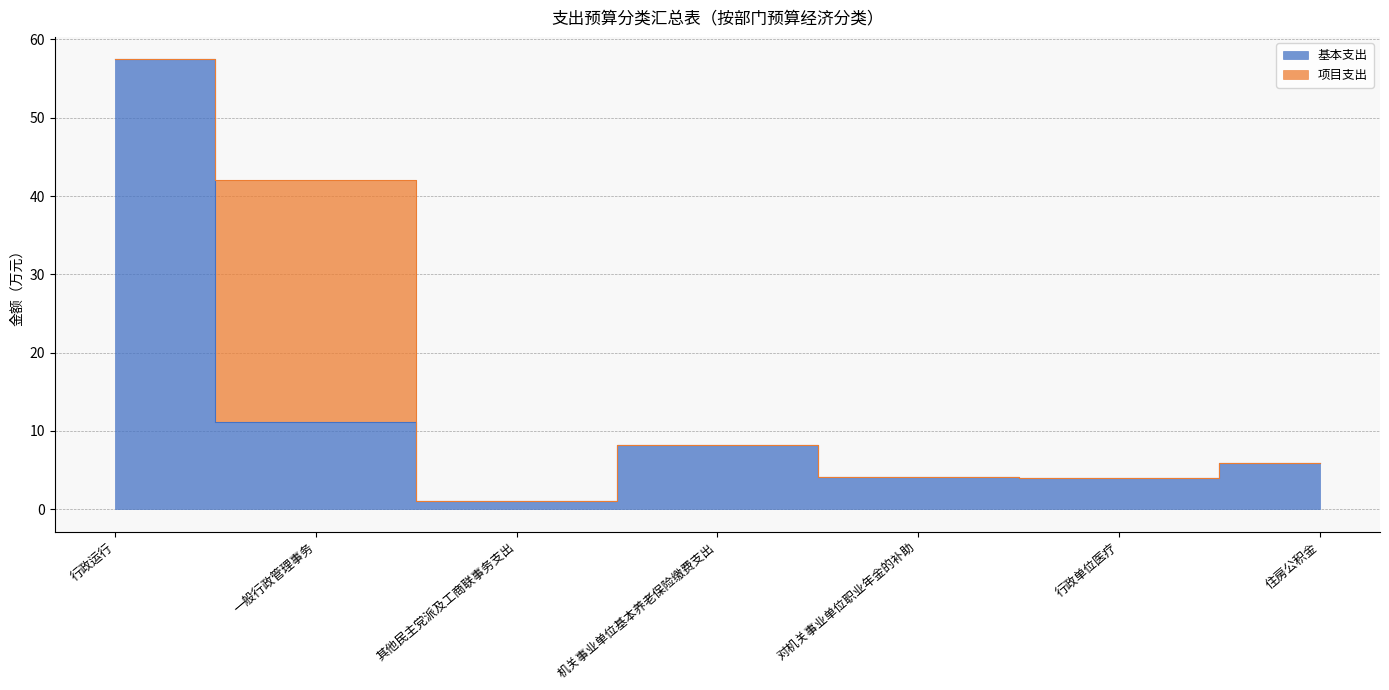

How many points are higher than both their immediate neighbors (excluding endpoints)?

1